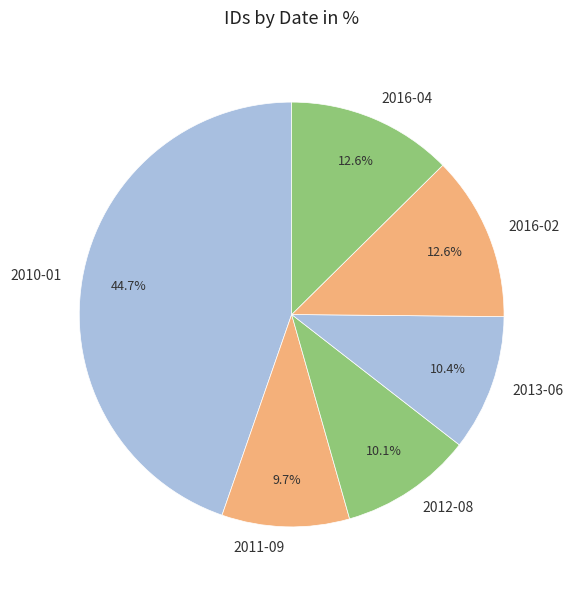

Is there a majority slice in this chart?

No